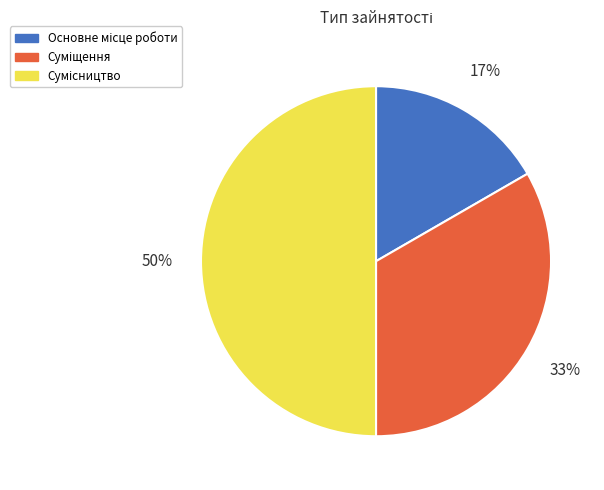

To the nearest percent, what is the average slice percentage?

33%